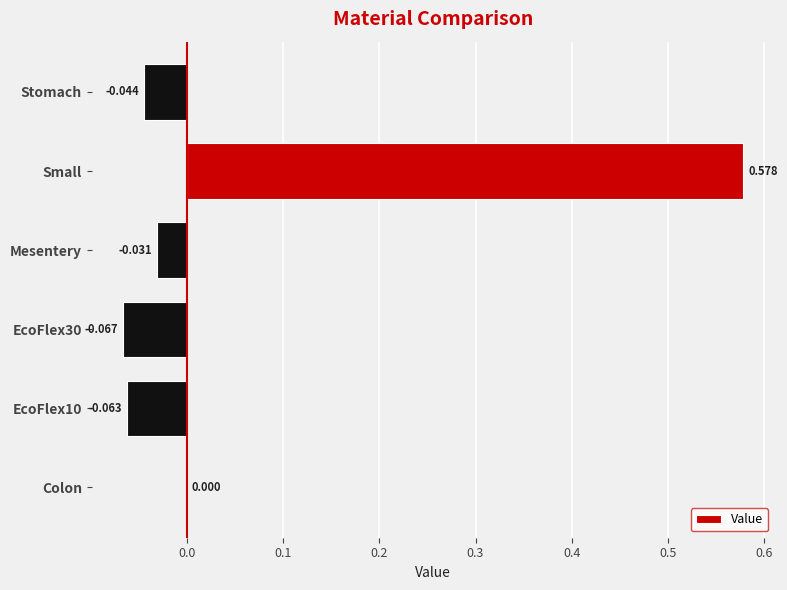

Which has a higher value, EcoFlex30 or Colon?

Colon